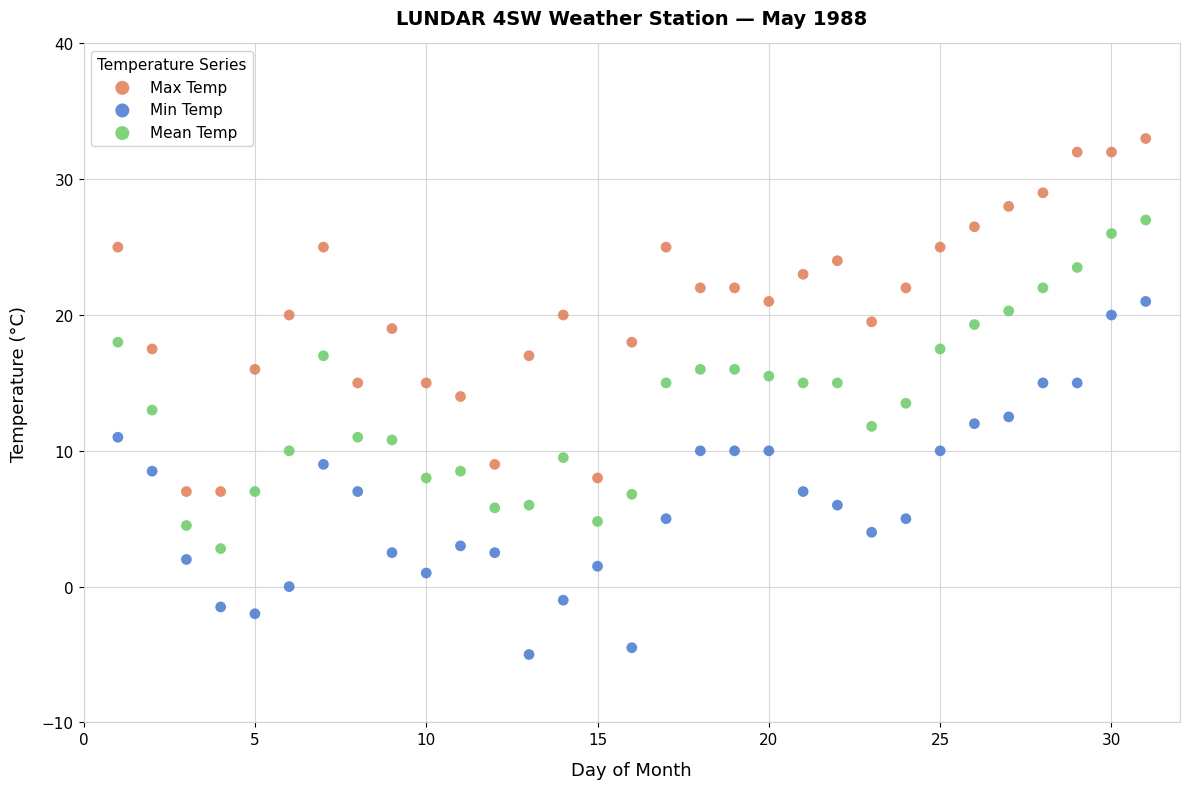

Across all data points, what is the range of X values (max minus min)?

30.0